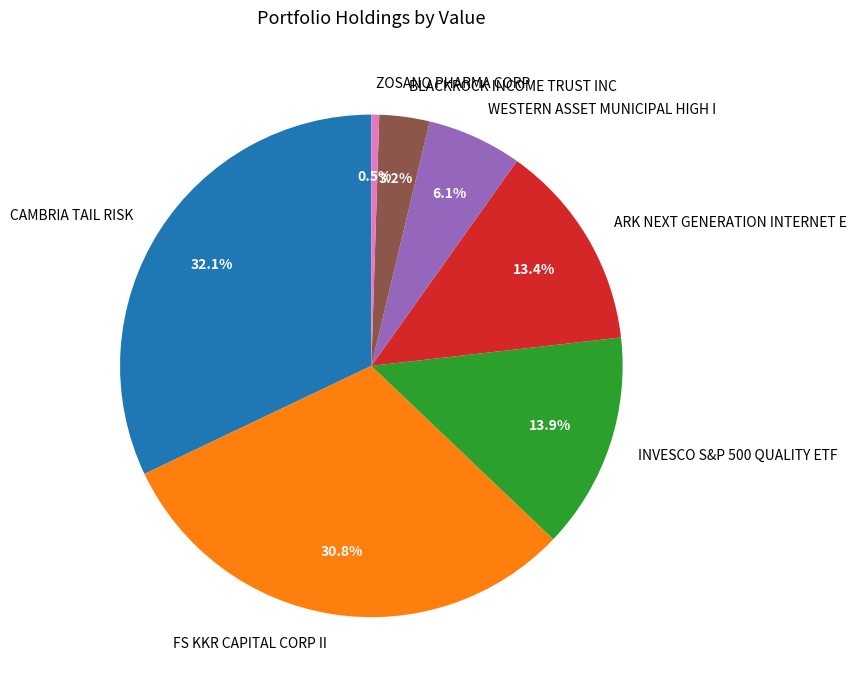

Does FS KKR CAPITAL CORP II represent more than half of the total?

No